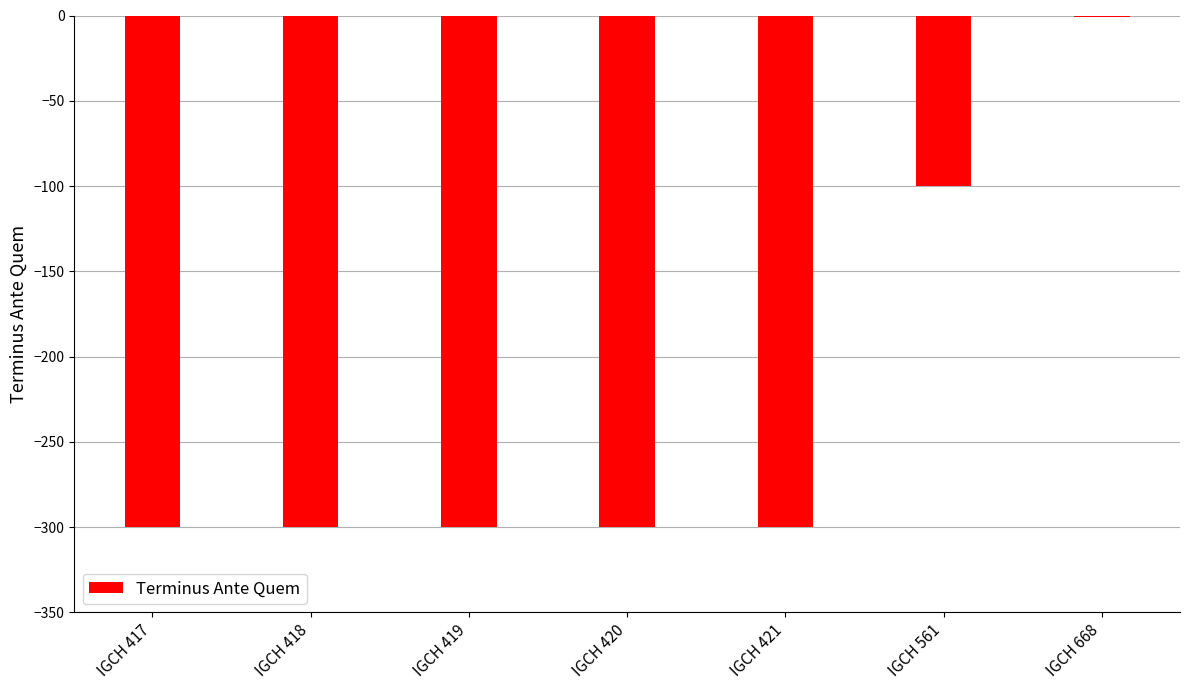

Reading left to right, what are all the values shown in this chart?

IGCH 417=-300	IGCH 418=-300	IGCH 419=-300	IGCH 420=-300	IGCH 421=-300	IGCH 561=-100	IGCH 668=-1